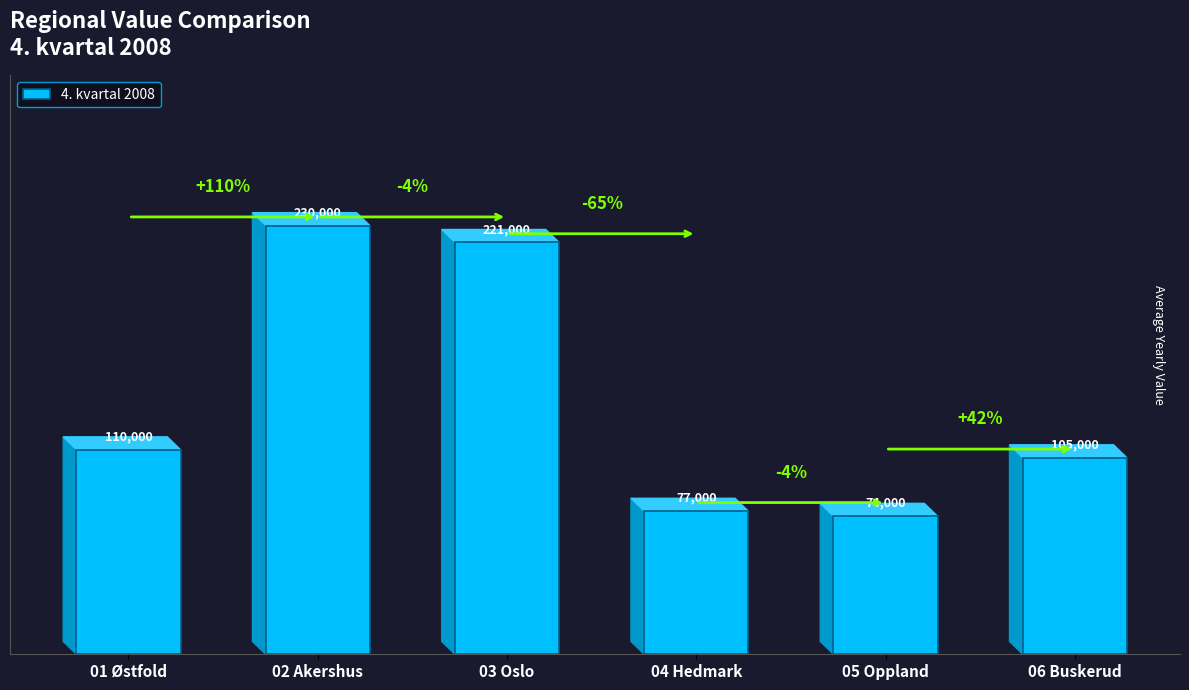

Reading right to left, what are all the values shown in this chart?

06 Buskerud=105242.6	05 Oppland=73899.4	04 Hedmark=76615.4	03 Oslo=220506.7	02 Akershus=229510.6	01 Østfold=109506.0